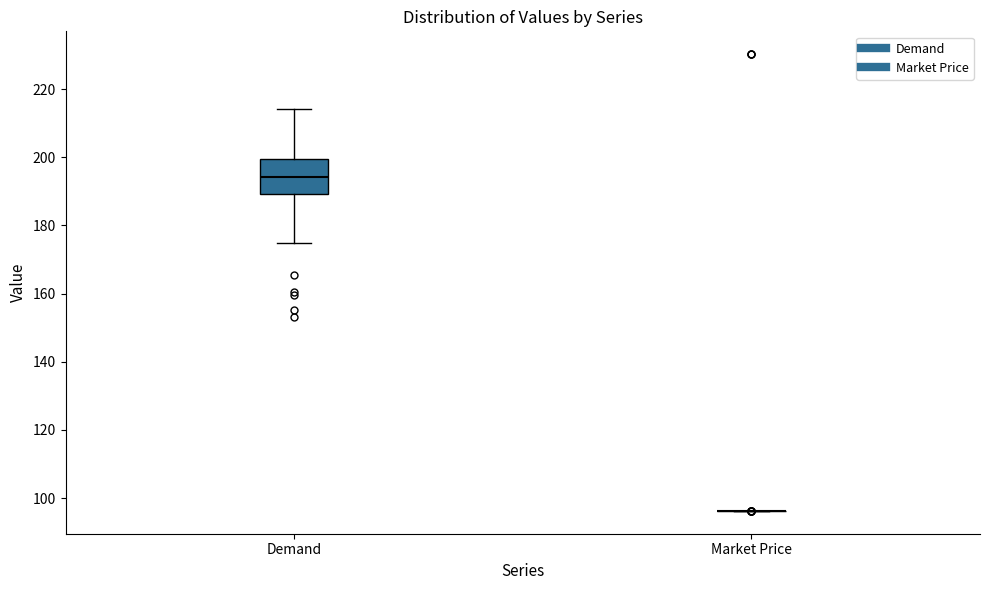

Reading left to right, transcribe this box plot: for each box, give where its median line is, the range the box spans, and where its two whiskers end, as read against the y-axis. The values are not printed on the chart, so give them approximately, as read against the axis.

Demand: median 194, box 190 to 200, whiskers 174 to 214
Market Price: box collapsed to a line at 96, whiskers 96 to 96